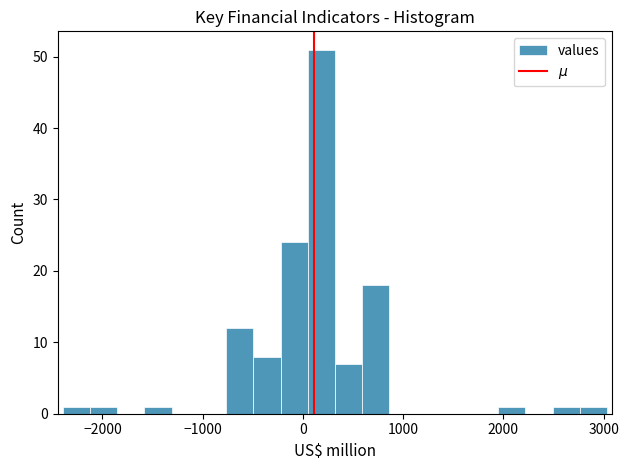

Read against the x-axis, roughly where is the centre of the tallest bar?

200